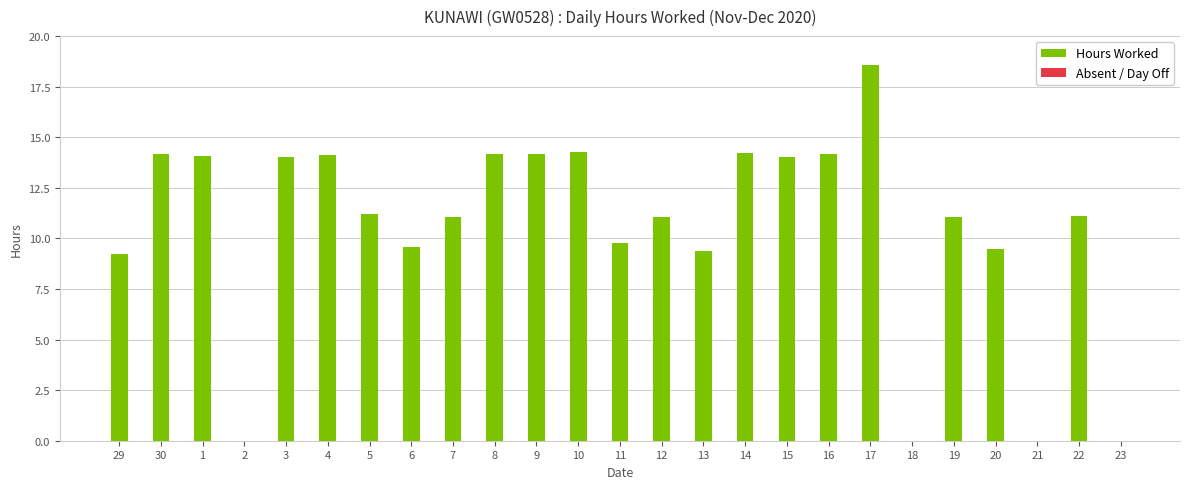

Are the bars grouped side by side (vs. stacked)?

No